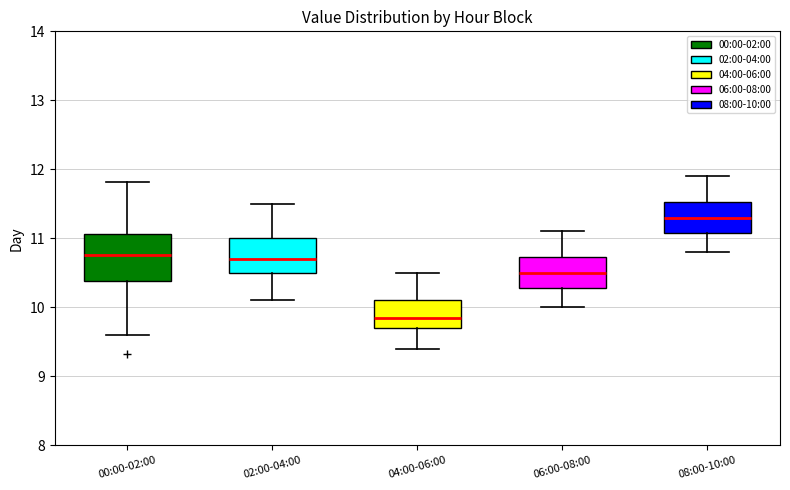

Where does the upper whisker of the box for 00:00-02:00 end on the y-axis? The values are not printed on the chart, so give them approximately, as read against the axis.

11.8